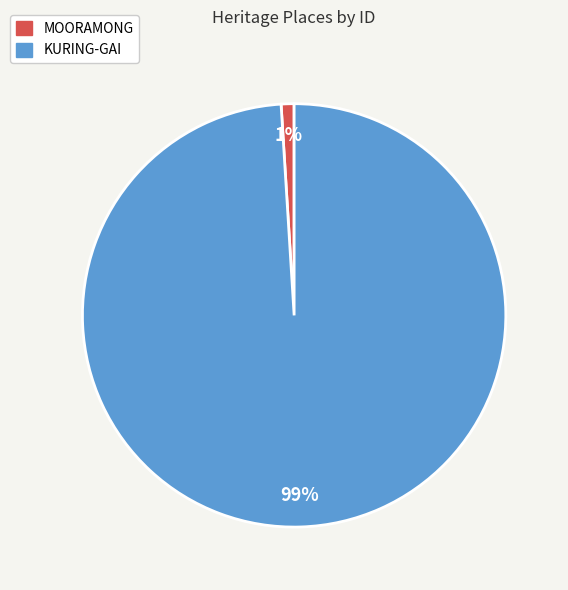

The MOORAMONG slice represents 1% of the pie. True or false?

True